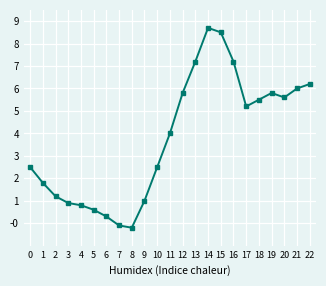

What is the approximate value at 13?

7.2